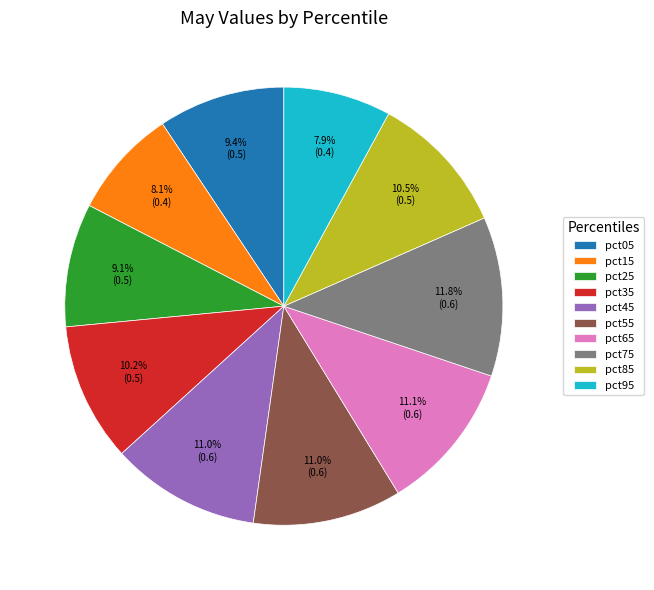

Which slice is the largest?

pct75